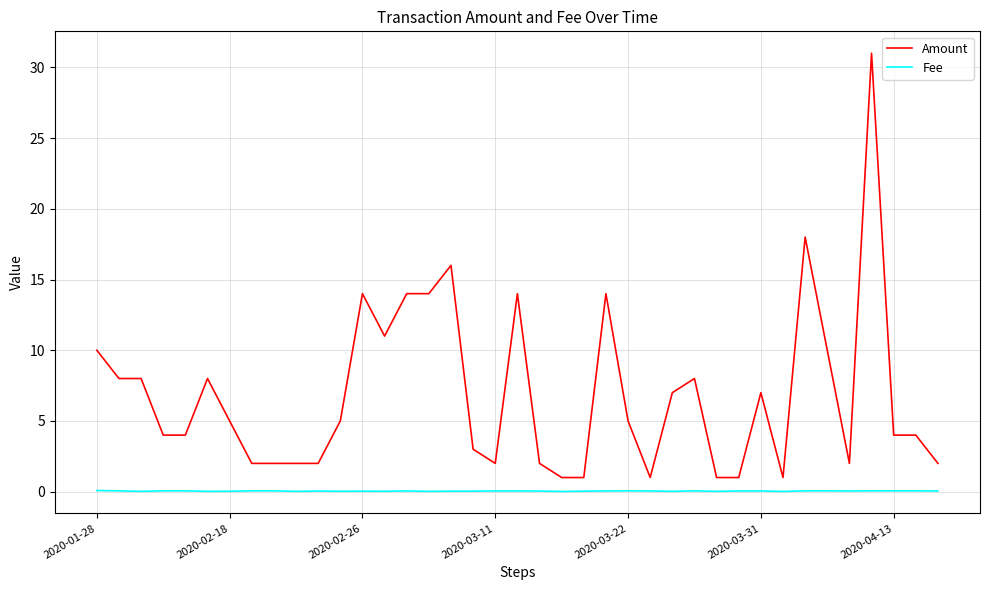

Which series has the widest spread of values?

Amount